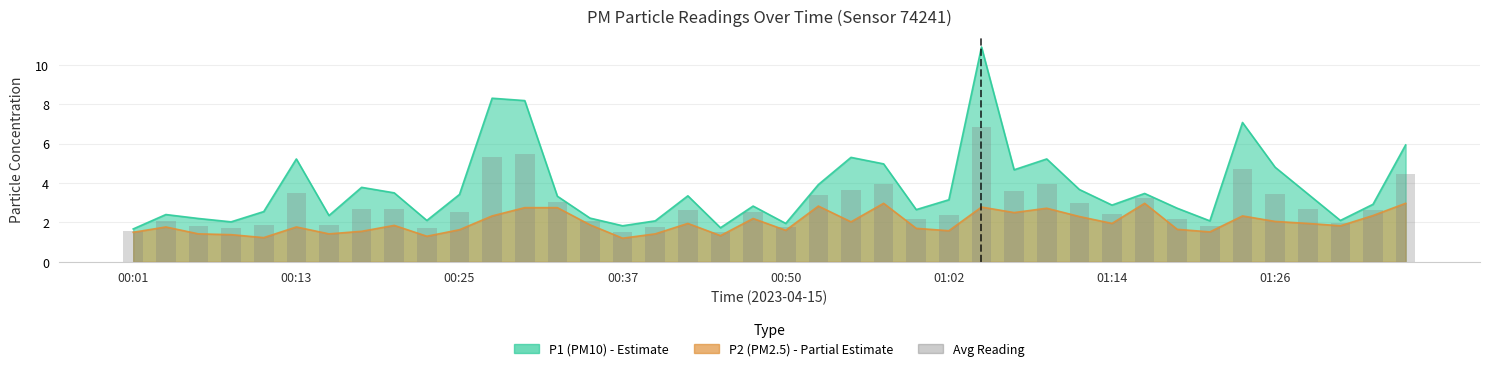

The value at 01:14 is 2.6. True or false?

False